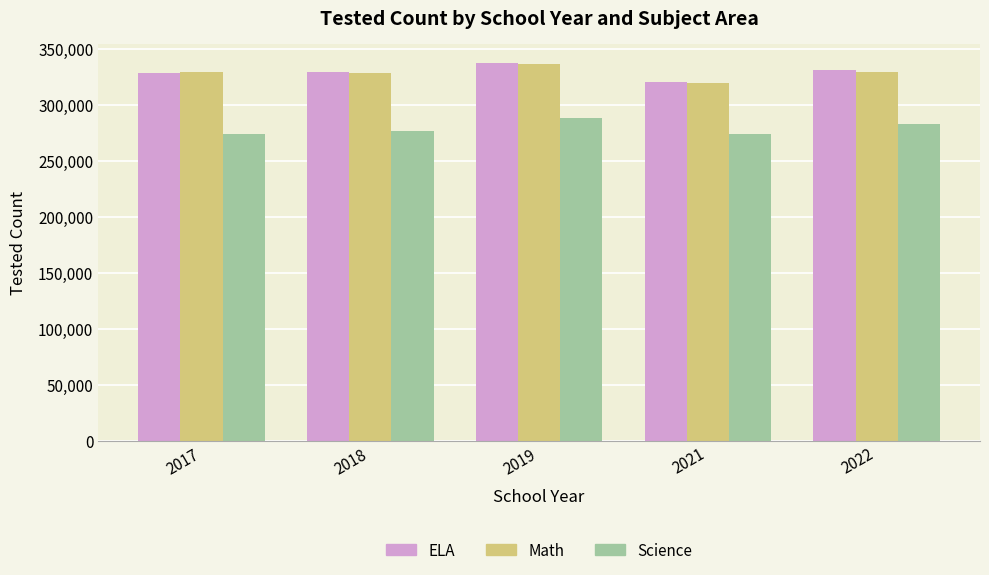

Where is Science nearest to the value 281055?

2022